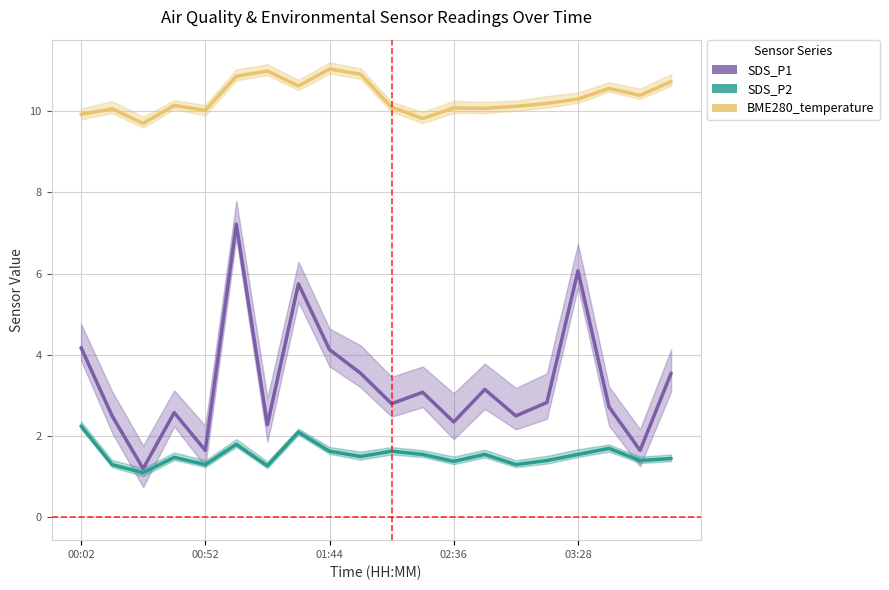

True or false: SDS_P1 and BME280_temperature intersect in this chart.

False